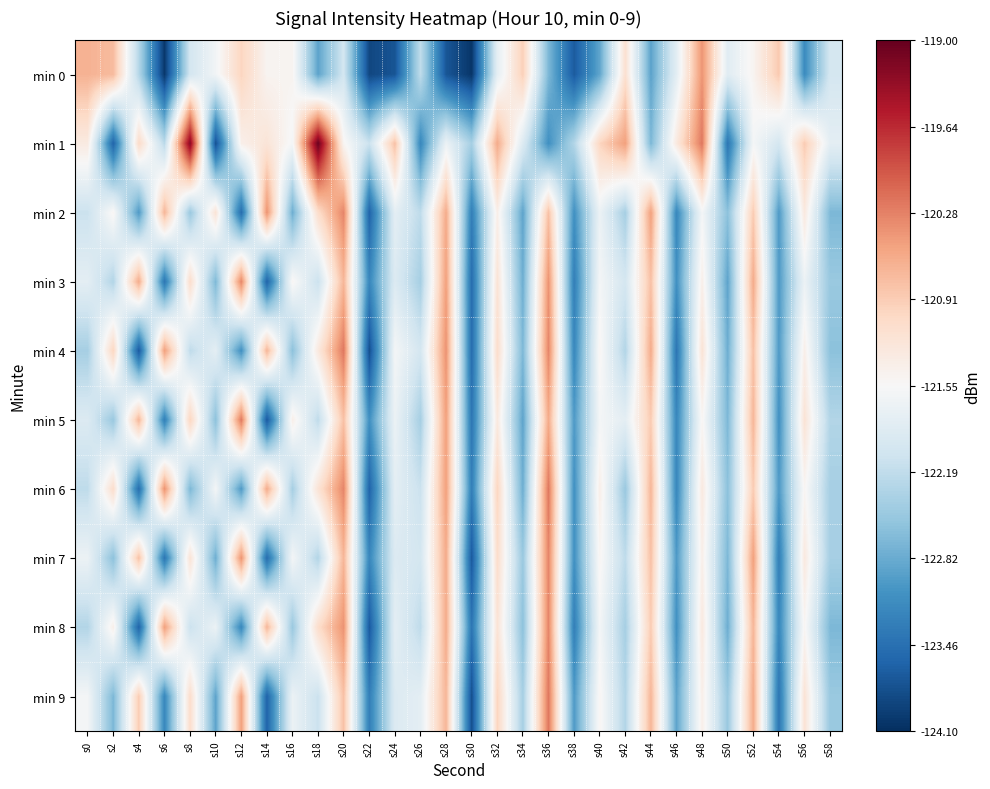

Which series has the largest range (max minus min)?

min 1